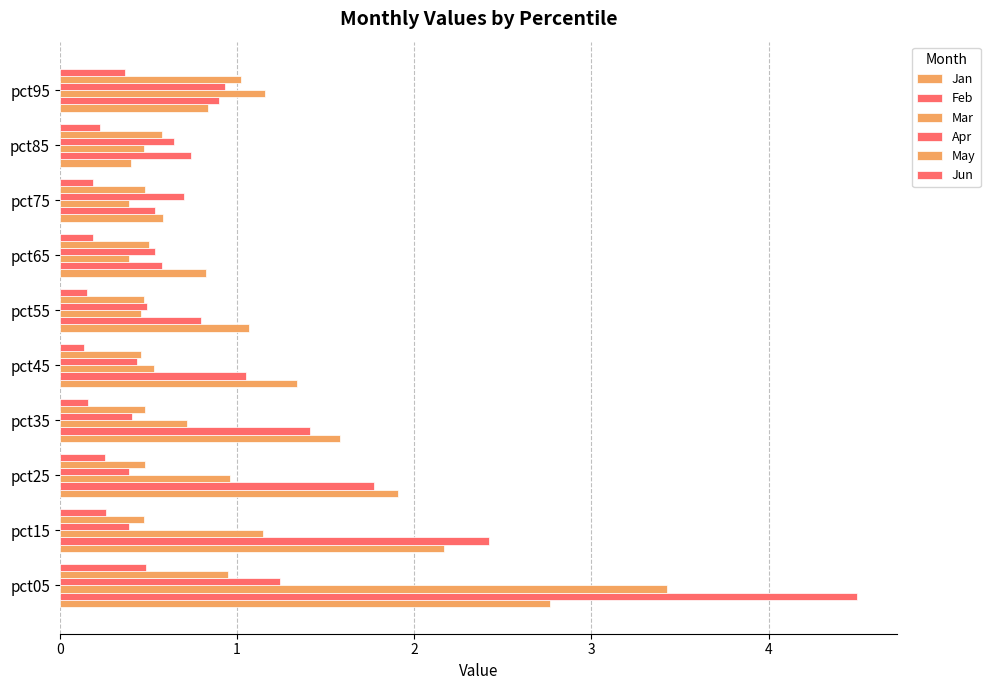

How many values in the Feb series exceed 1?

5